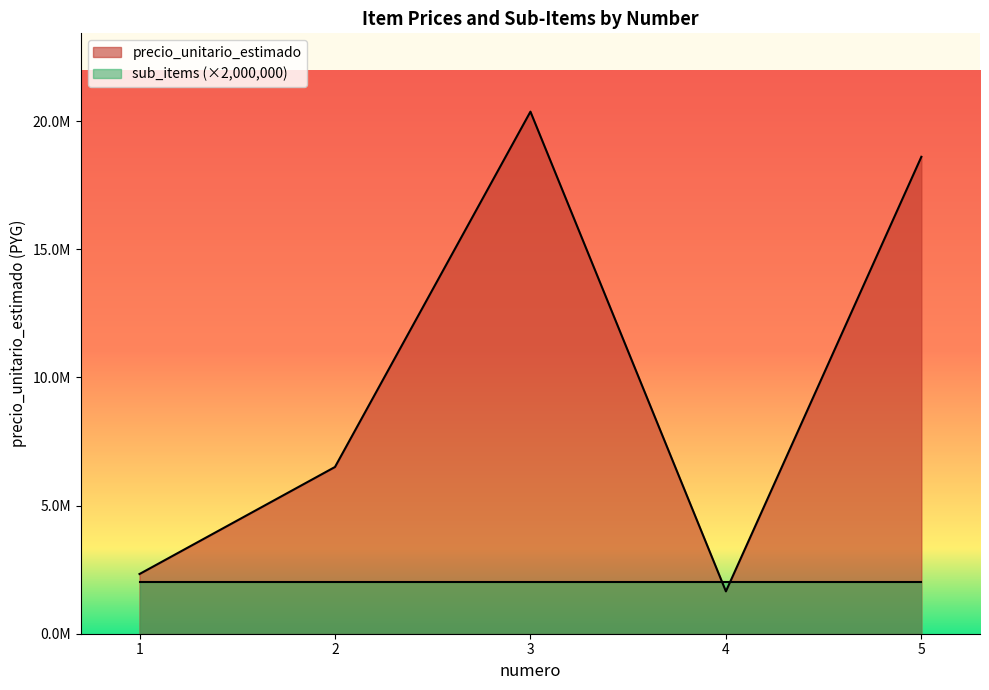

Which label corresponds to the largest value in the chart?

3